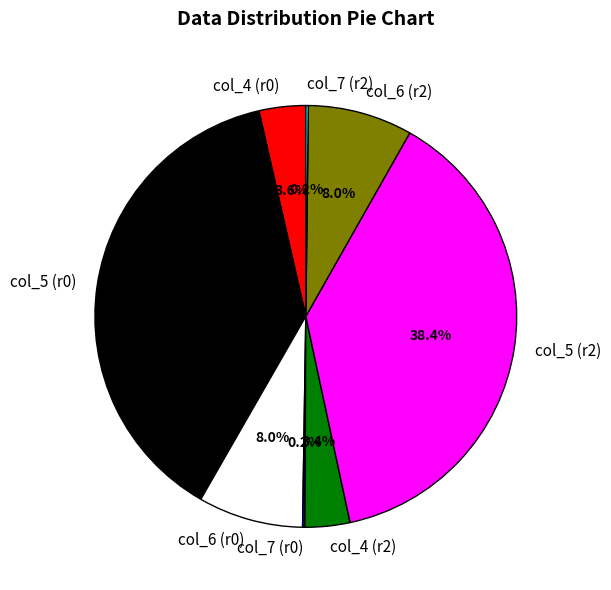

Does col_6 (r2) account for over 50% of the chart?

No